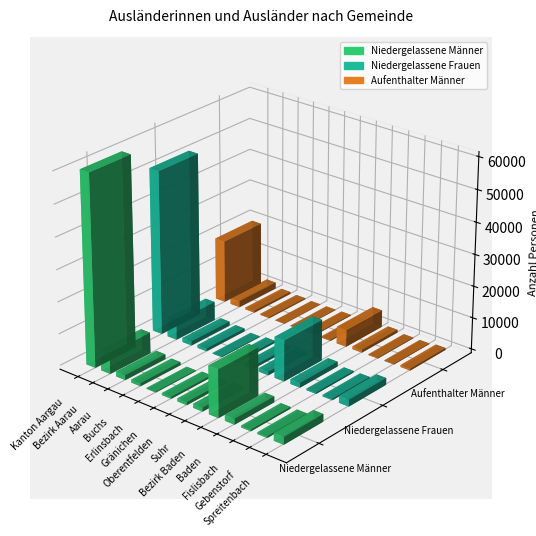

List the series in order of their overall mean, lowest first.

Aufenthalter Männer, Niedergelassene Frauen, Niedergelassene Männer